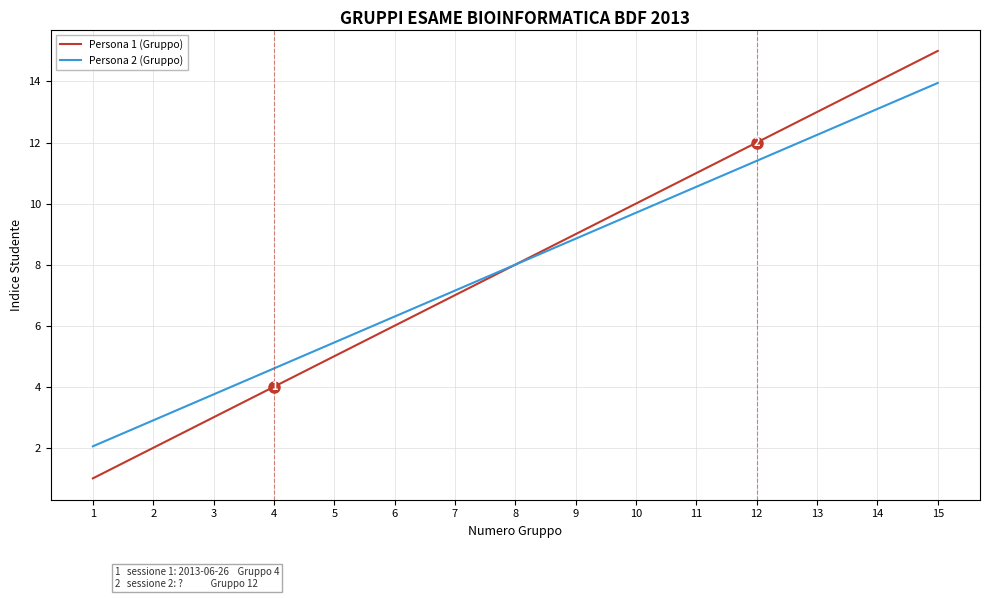

At 9, list the series in order from largest to smallest.

Persona 1 (Gruppo), Persona 2 (Gruppo)